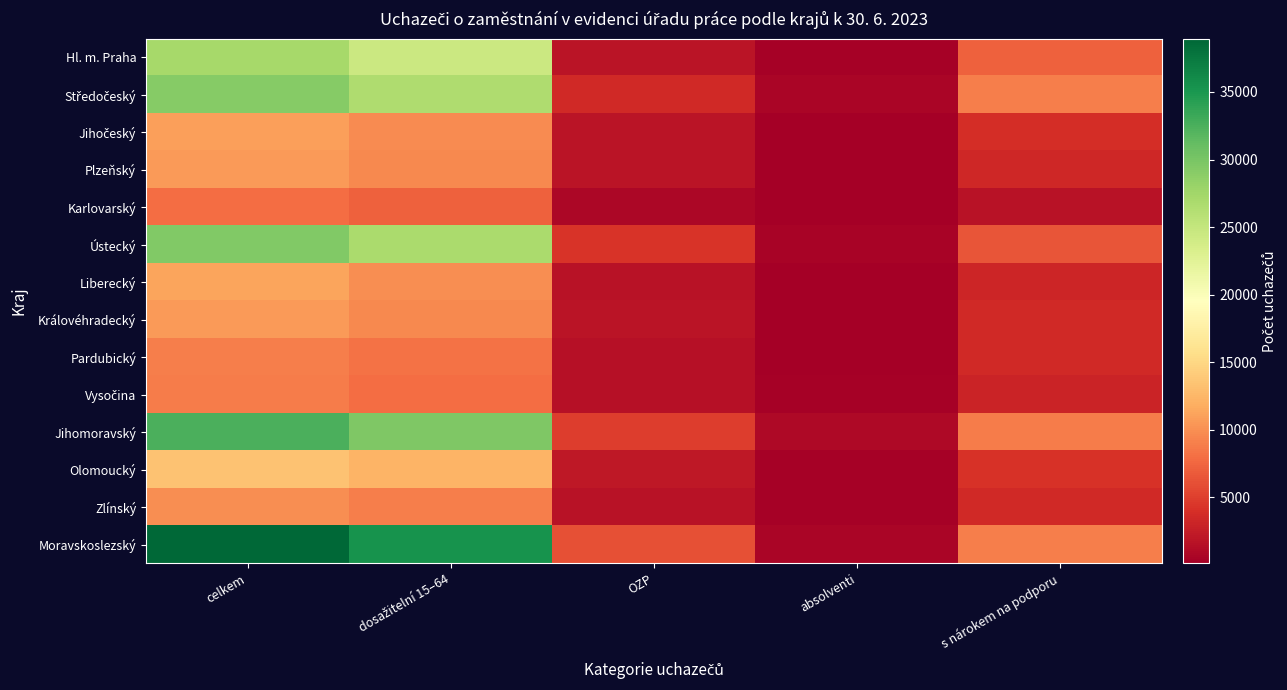

At s nárokem na podporu, list the series in order from smallest to largest.

Karlovarský, Vysočina, Liberecký, Plzeňský, Pardubický, Královéhradecký, Zlínský, Jihočeský, Olomoucký, Ústecký, Hl. m. Praha, Jihomoravský, Středočeský, Moravskoslezský